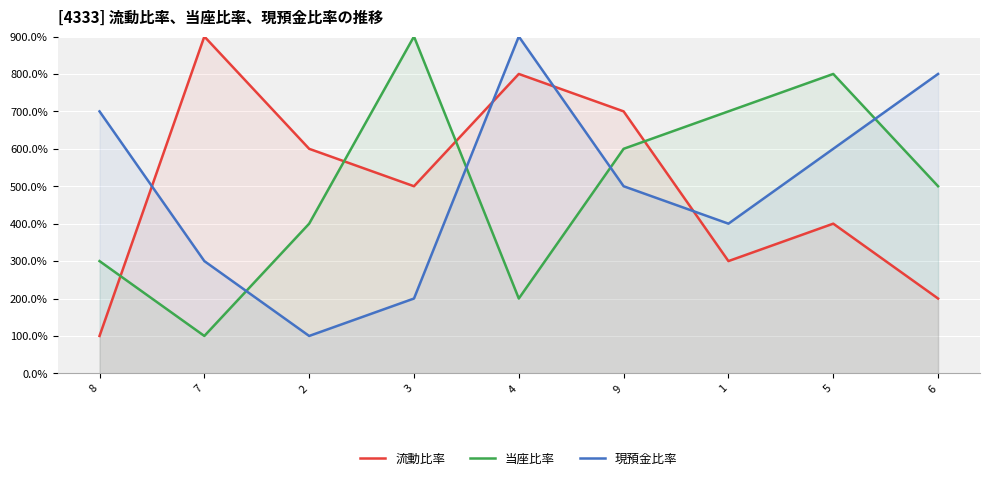

Does the chart display data point markers on the line(s)?

No